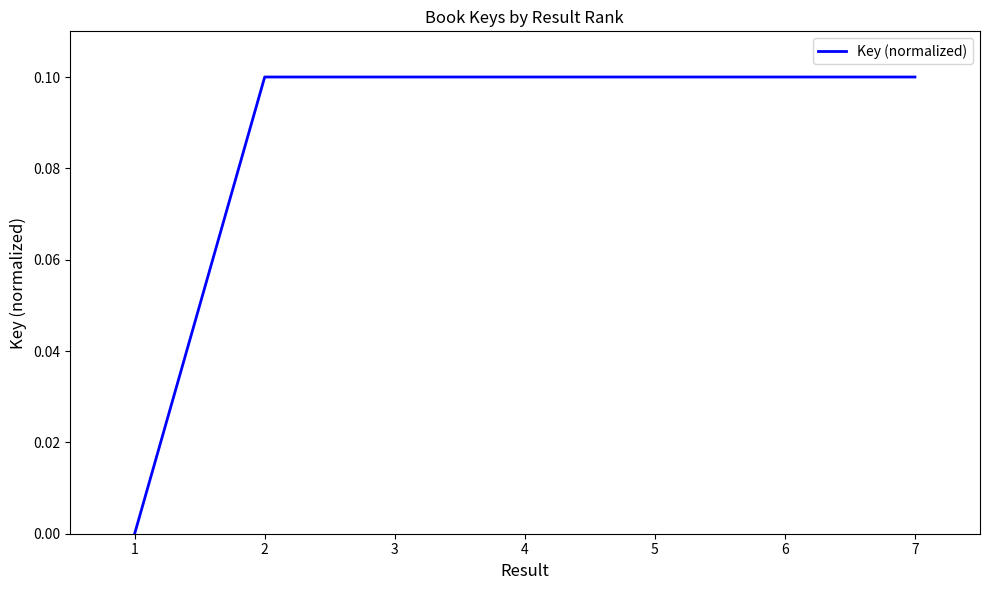

Does the chart have visible grid lines?

No